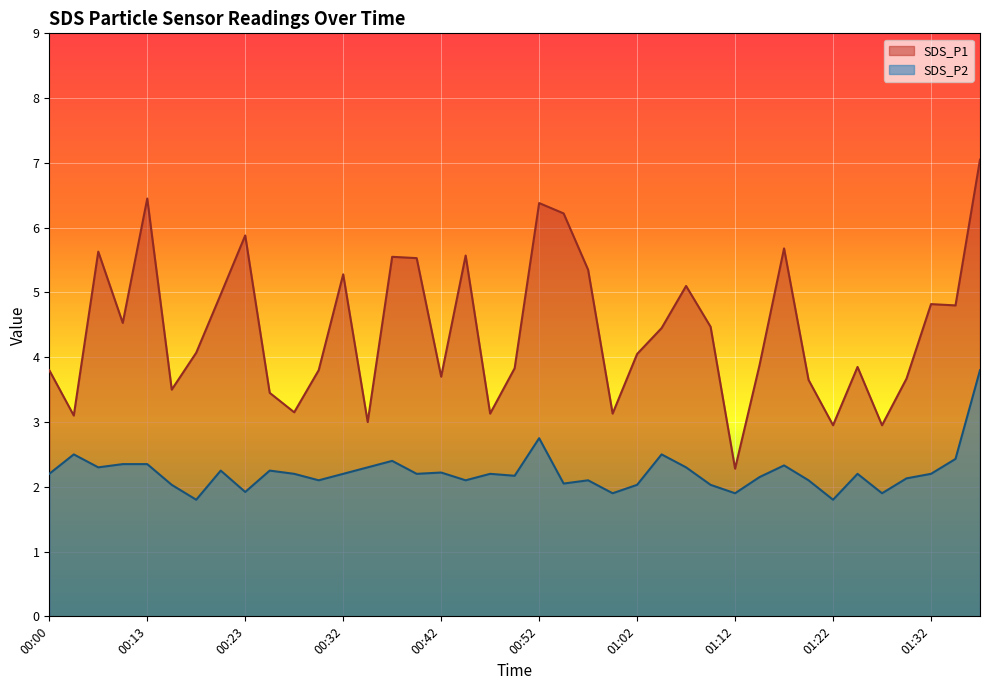

Where is SDS_P2 nearest to the value 2?

00:15